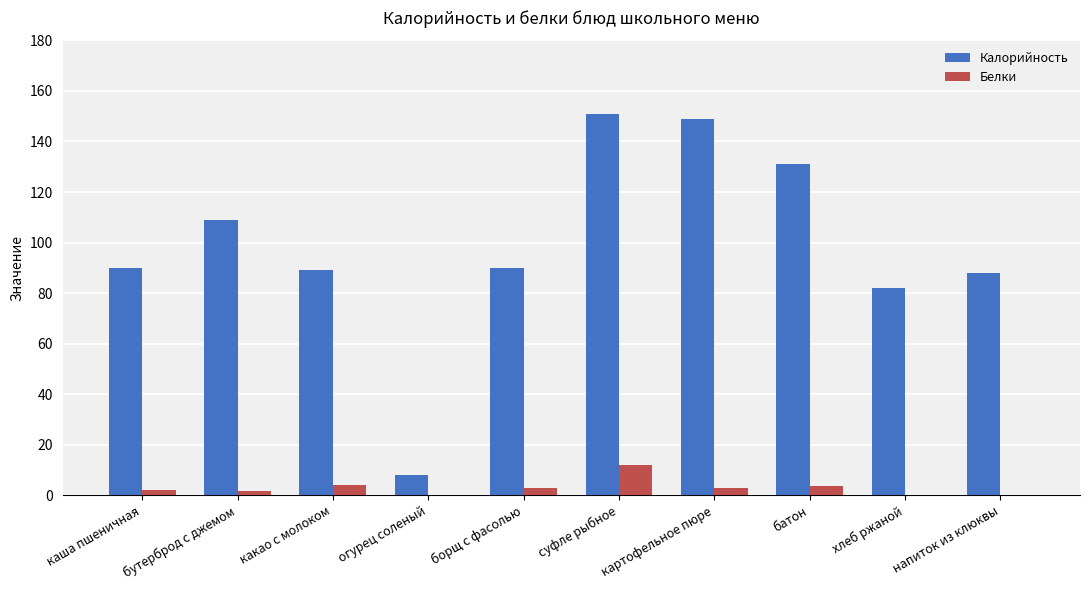

Where is Калорийность nearest to the value 79?

хлеб ржаной